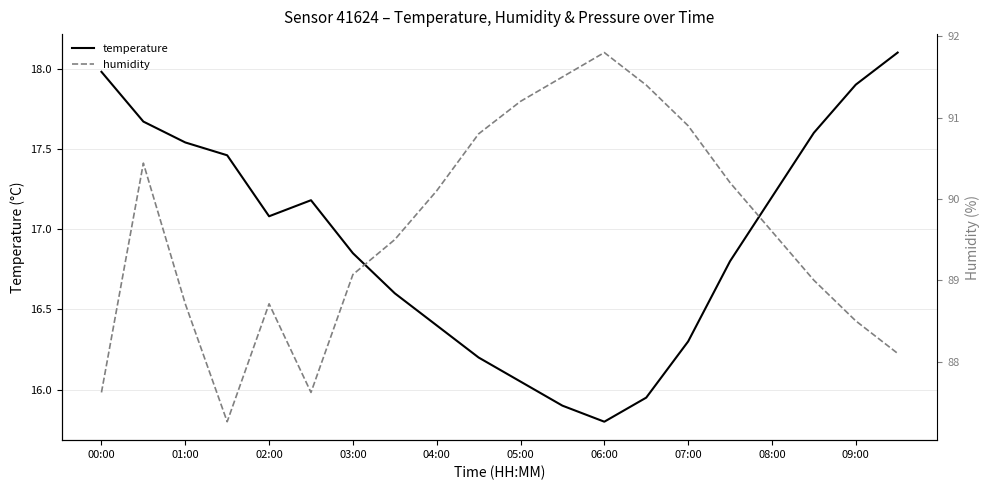

List the series in order of their peak value, highest first.

humidity, temperature